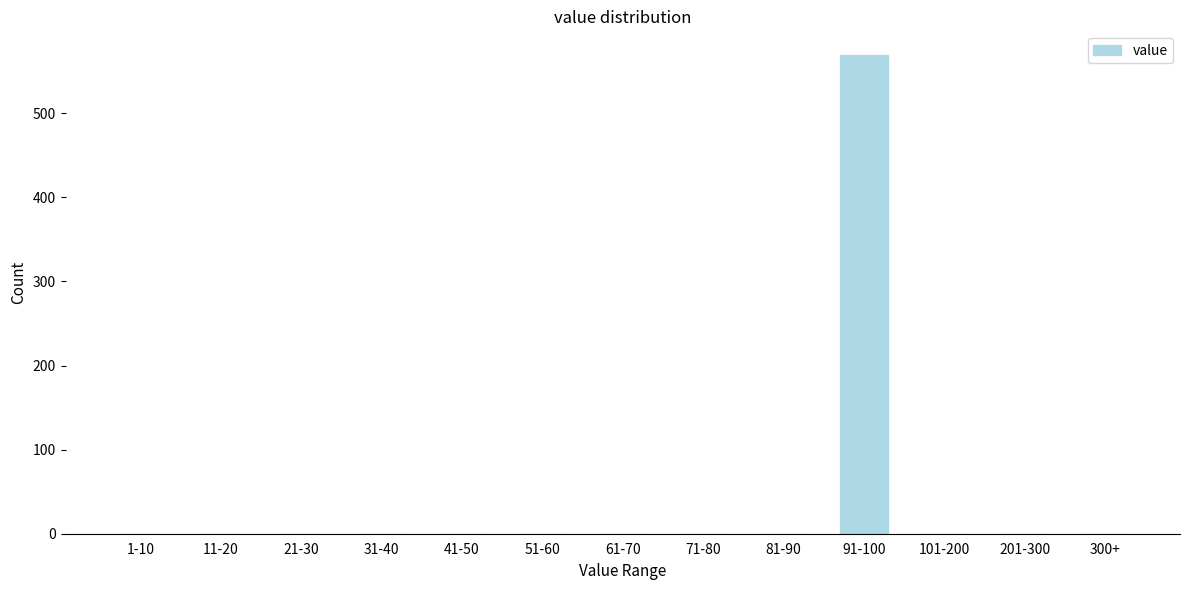

Reading left to right, what are all the values shown in this chart?

1-10=0	11-20=0	21-30=0	31-40=0	41-50=0	51-60=0	61-70=0	71-80=0	81-90=0	91-100=569	101-200=0	201-300=0	300+=0